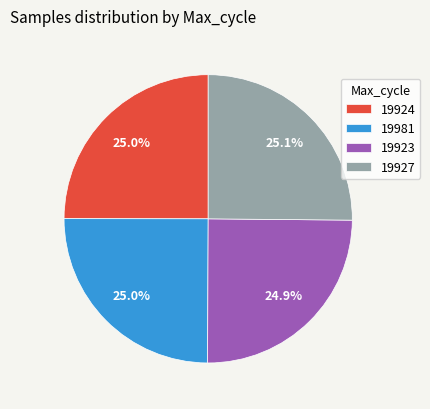

Is the sum of 19924 and 19927 greater than half?

Yes